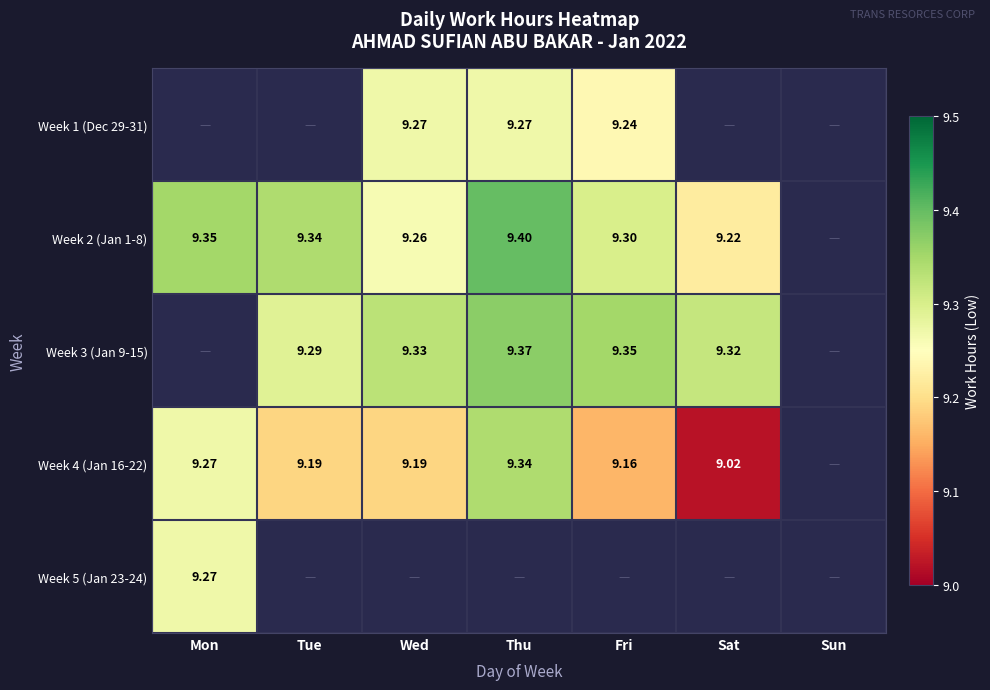

Rank the series at Fri from highest to lowest value.

Week 3 (Jan 9-15), Week 4 (Jan 16-22), Week 5 (Jan 23-24), Week 2 (Jan 1-8), Week 1 (Dec 29-31)